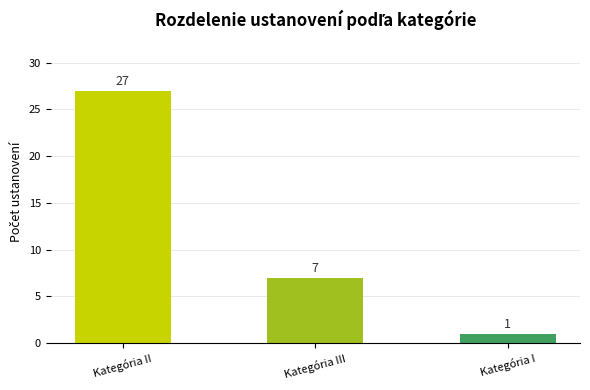

What is the value of the 3rd bar from the left?

1